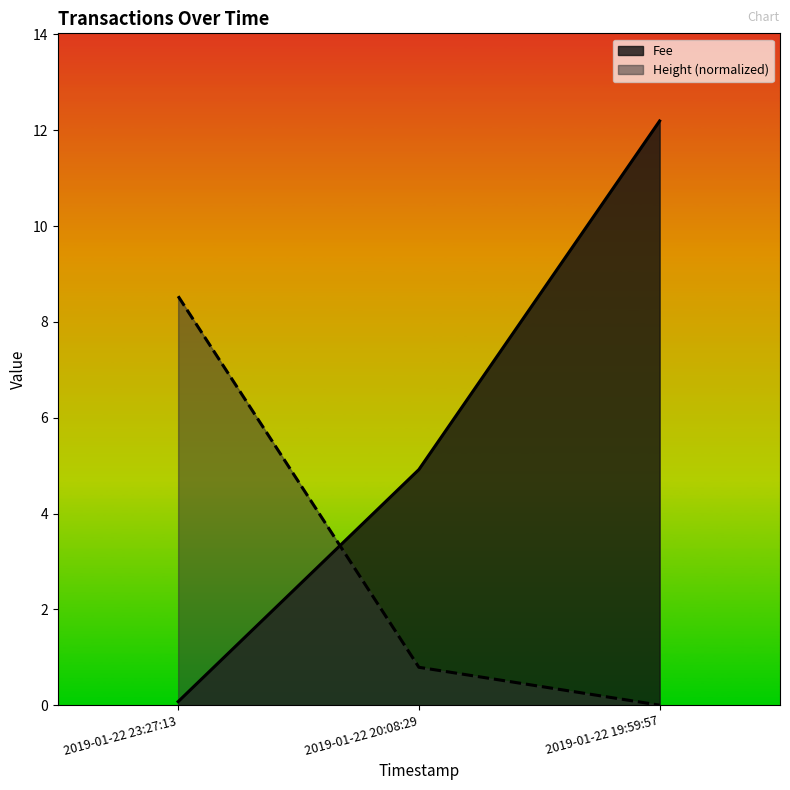

At which label is Height closest to 4?

2019-01-22 20:08:29